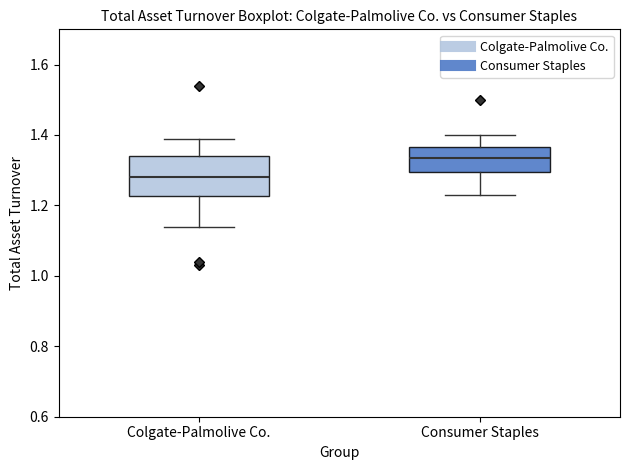

Which box has the highest median line?

Consumer Staples